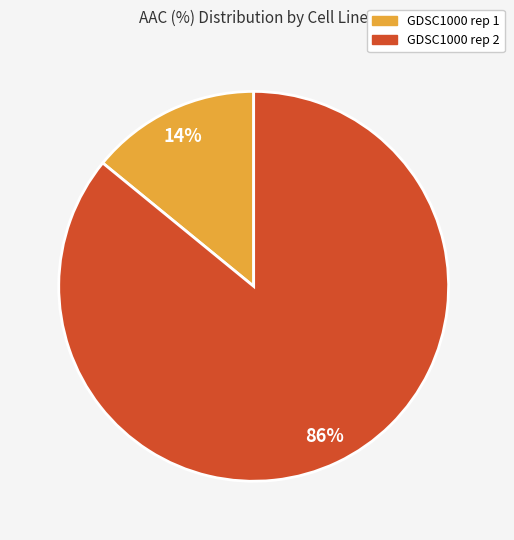

To the nearest percent, what portion does GDSC1000 rep 2 represent?

86%